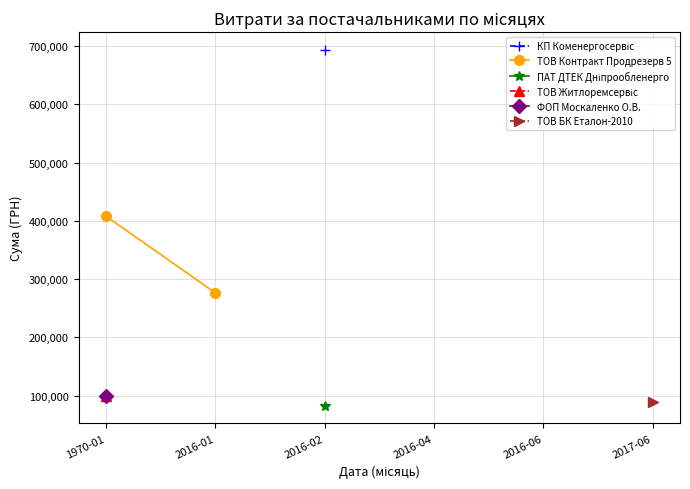

What is the ratio of the value at 2016-01 to the value at 1970-01?

0.7